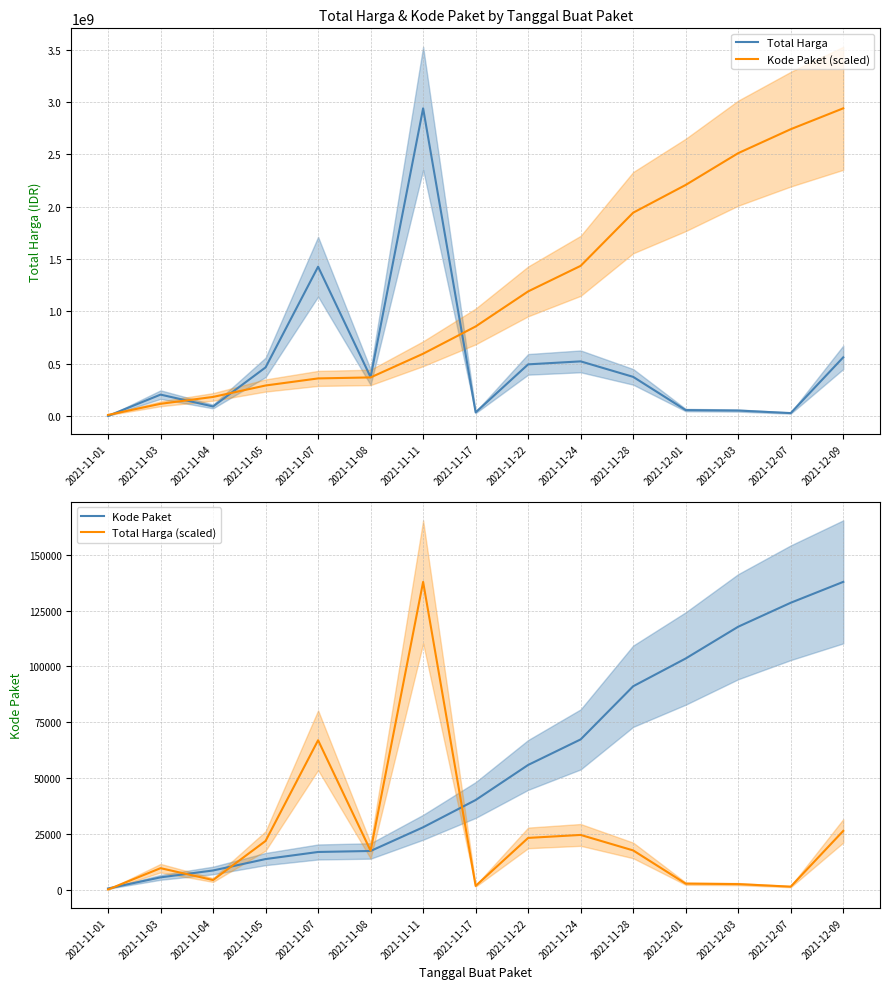

What is the difference between the Total Harga values at 2021-12-01 and 2021-11-17?

21860800.0